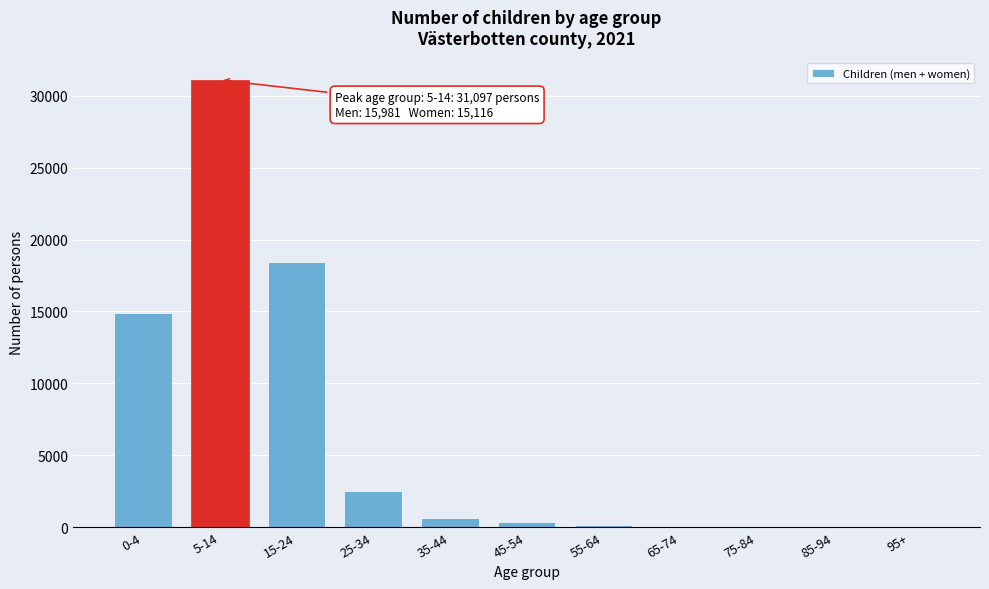

What is the sum of all values?

68193